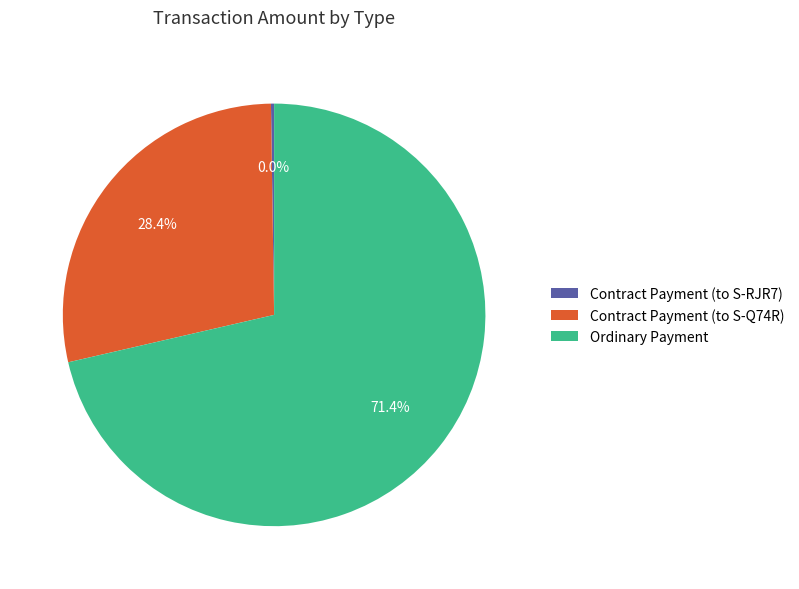

To the nearest percent, what is the combined percentage of Contract Payment (to S-RJR7) and Contract Payment (to S-Q74R)?

28%